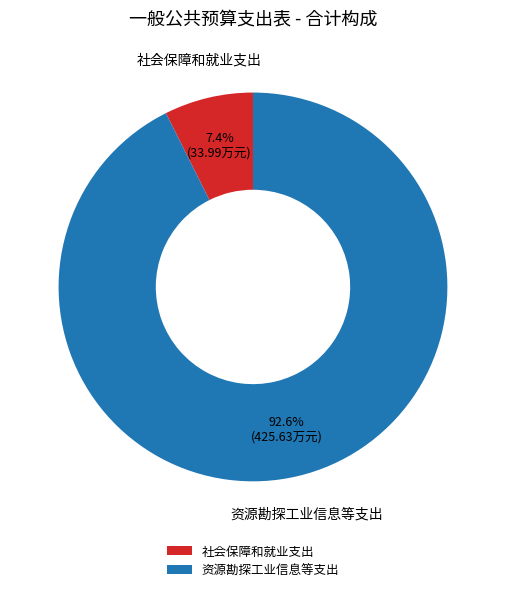

How many slices are in this pie chart?

2